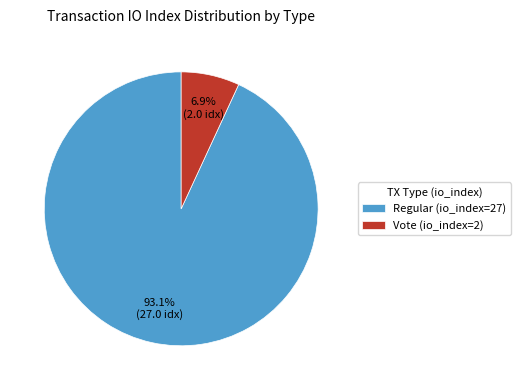

To the nearest percent, what percentage of the pie is Regular (io_index=27)?

93%